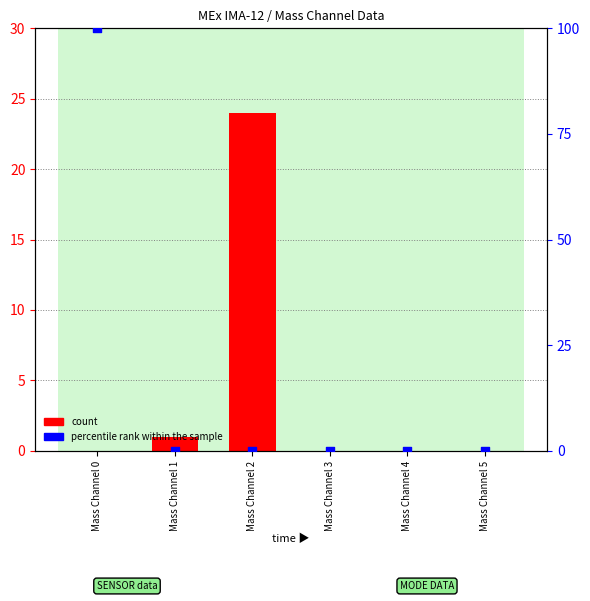

Which series has the largest Y range (max minus min)?

percentile rank within the sample